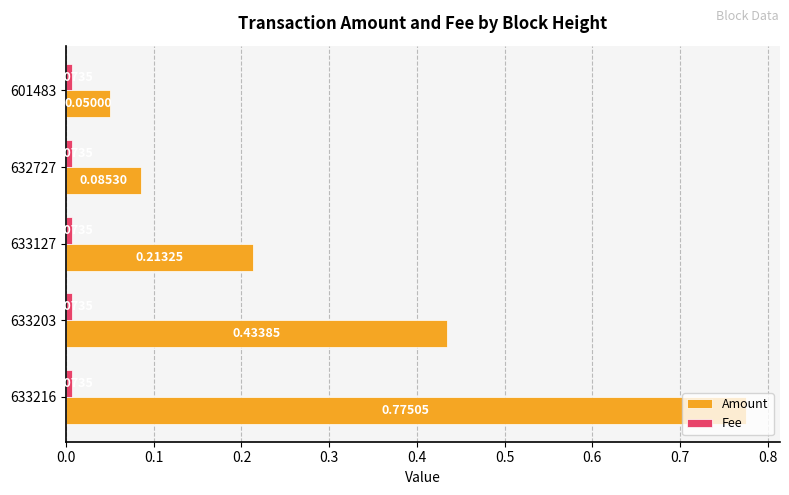

Which series has the largest total across all categories?

Amount